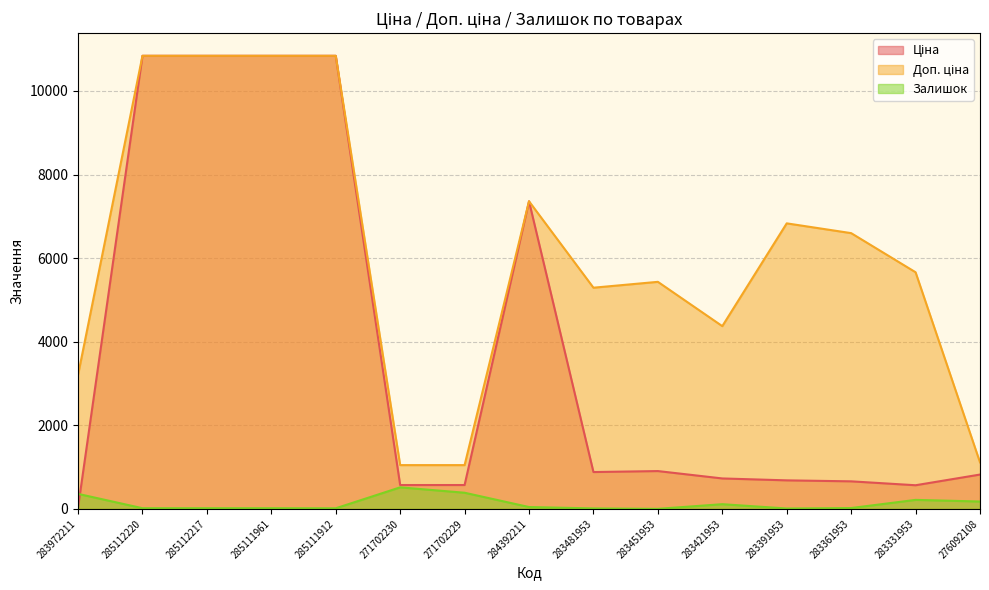

Which category has the lowest value across all series?

283451953